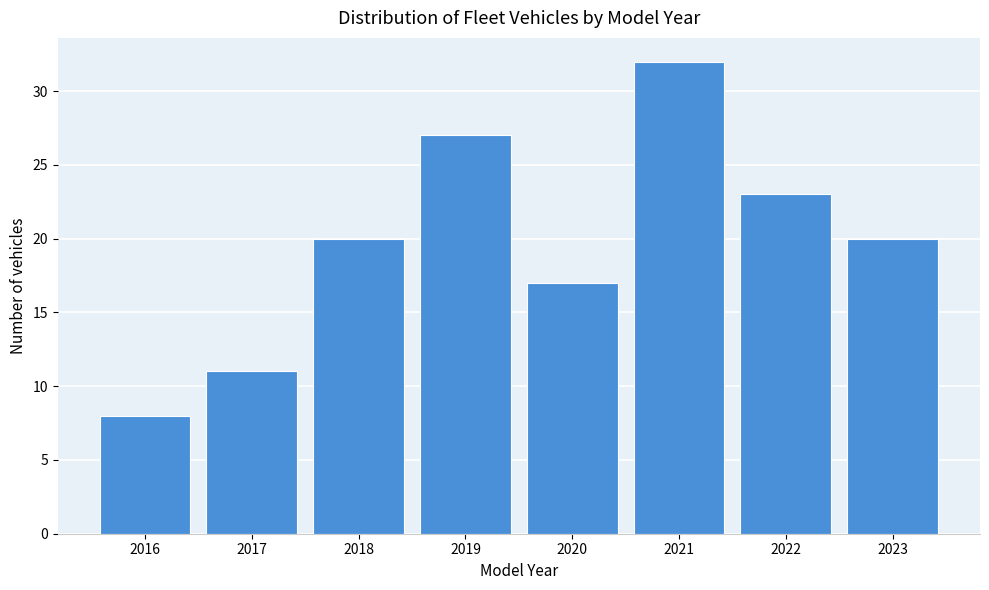

Reading right to left, list all the values displayed in this chart.

2023=20	2022=23	2021=32	2020=17	2019=27	2018=20	2017=11	2016=8